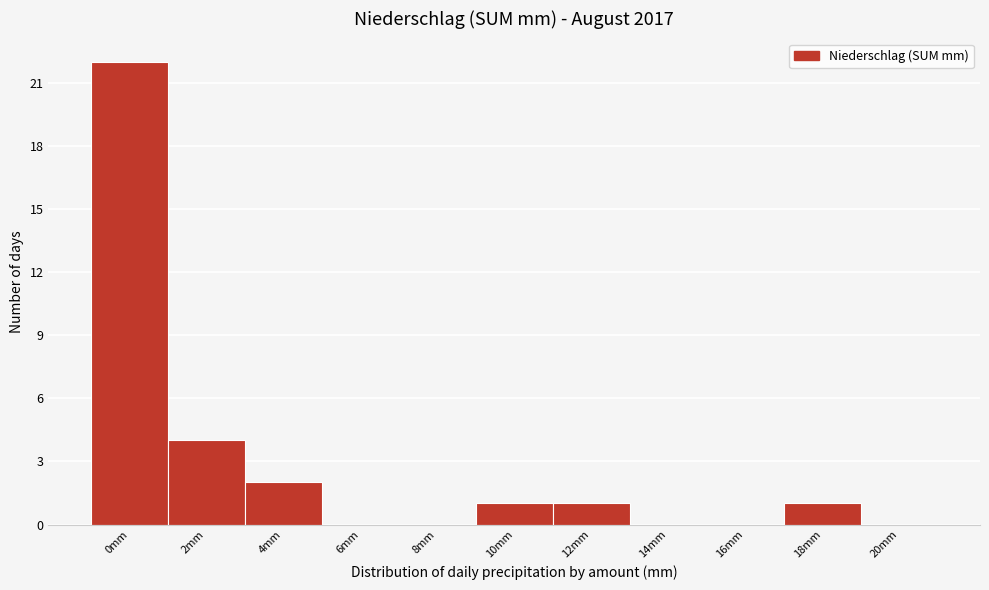

Which has a higher value, 0mm or 16mm?

0mm